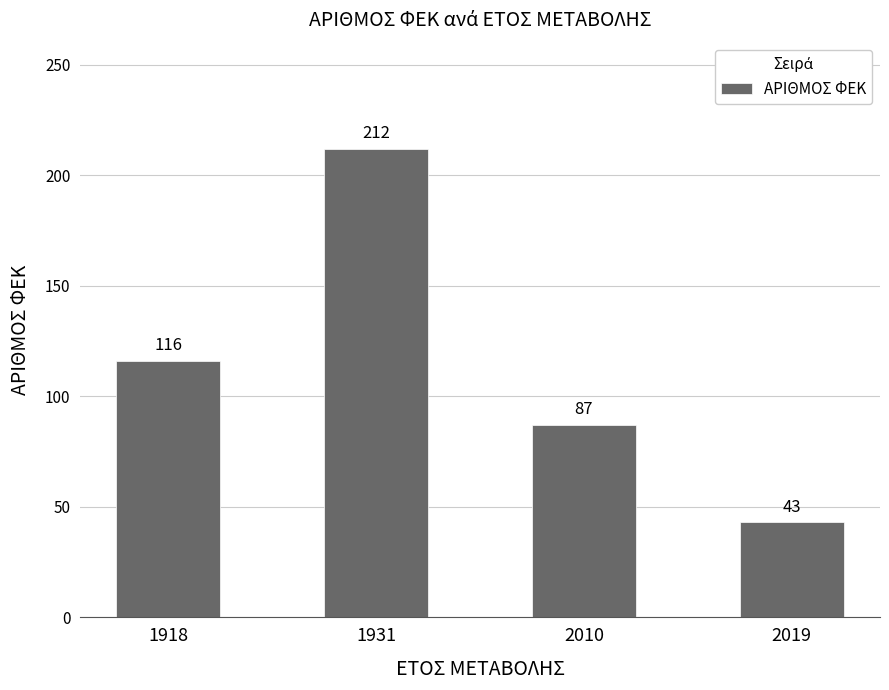

What is the greatest value displayed?

212